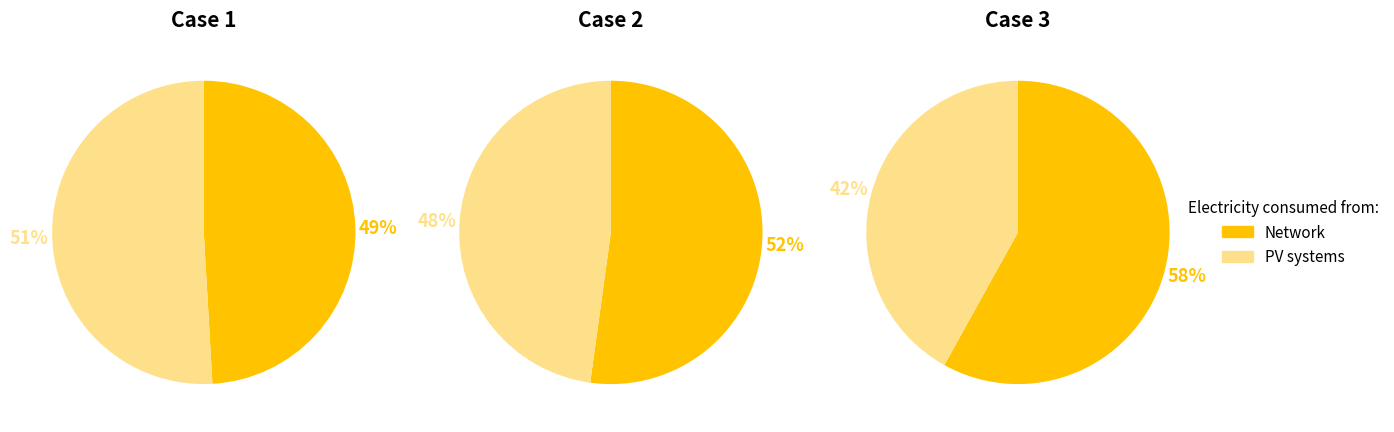

Count the number of slices in the pie.

6